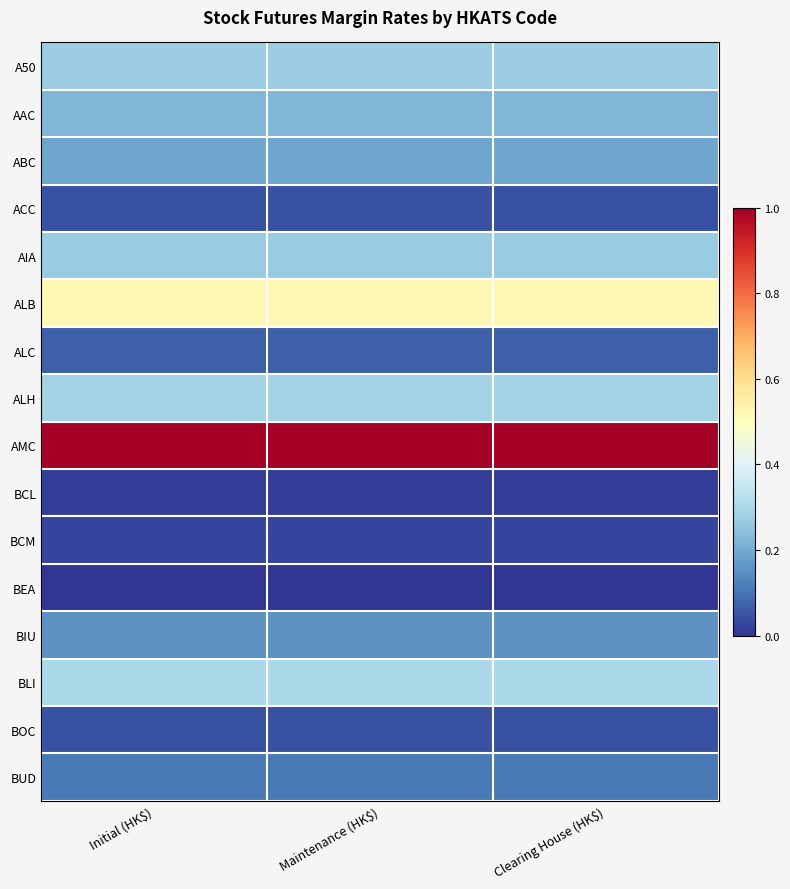

What is the greatest value displayed?

1.0